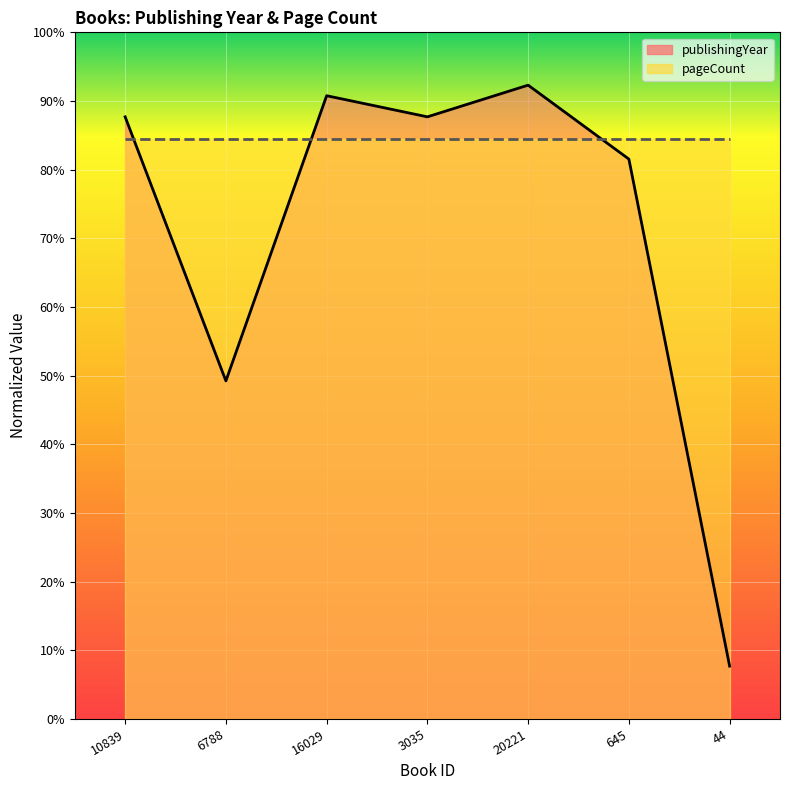

What is the smallest value displayed?

7.7